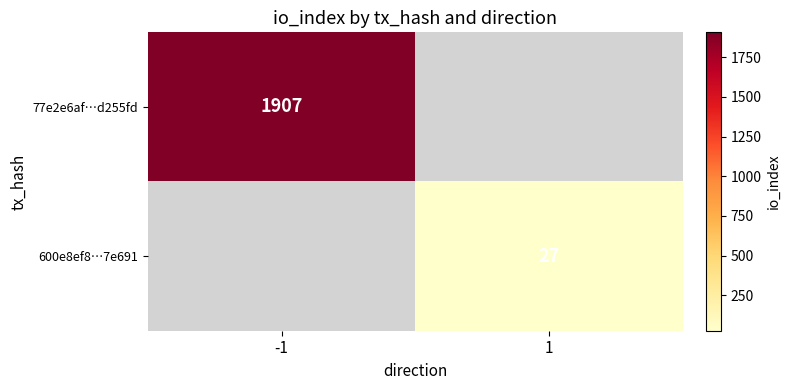

Which label corresponds to the smallest value in the chart?

1